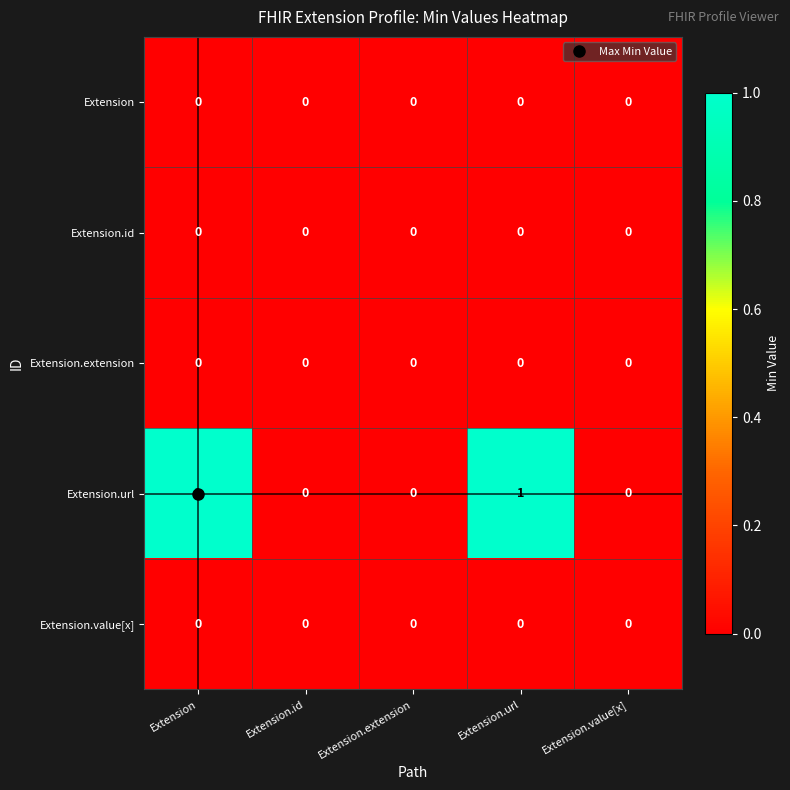

True or false: Extension.value[x] has a value of 0 at Extension.id.

True